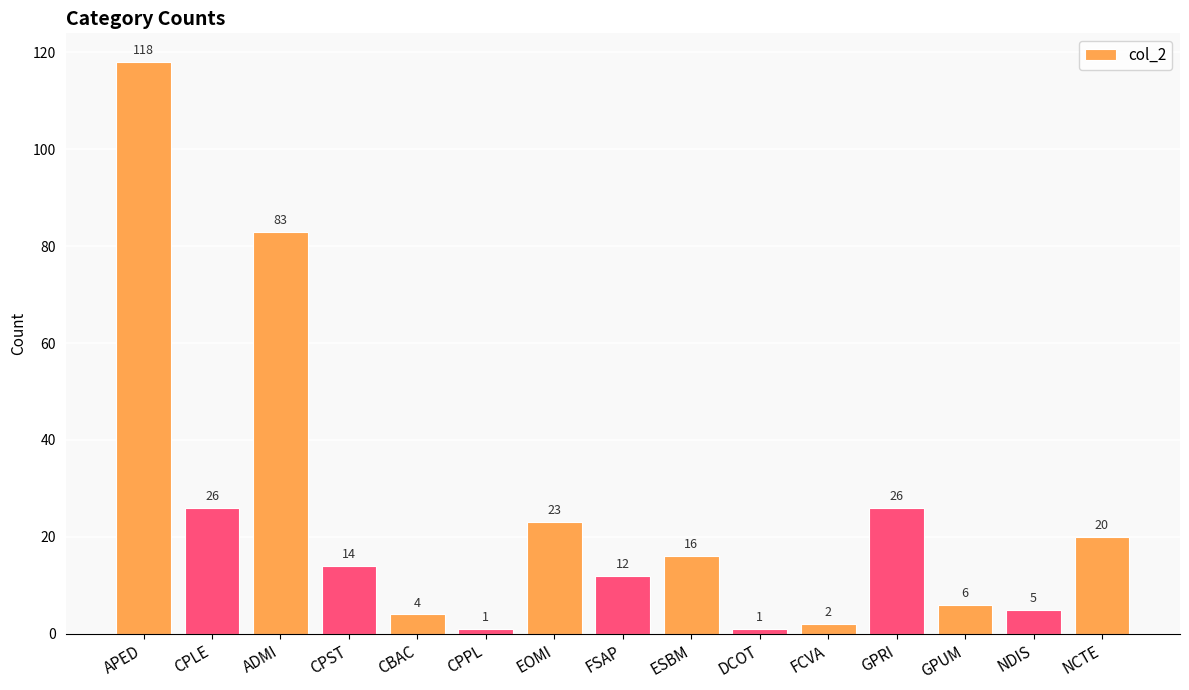

The value at FSAP is 12. True or false?

True